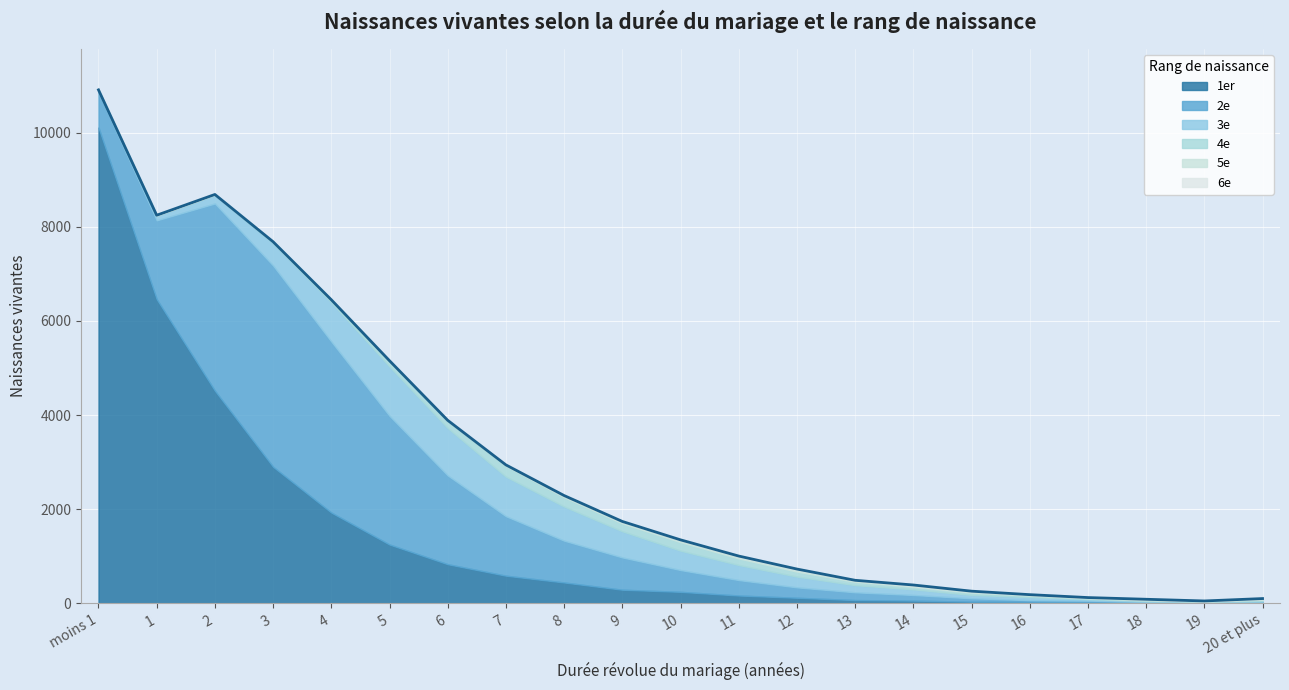

List the series in order of their peak value, lowest first.

6e, 5e, 4e, 3e, 2e, 1er